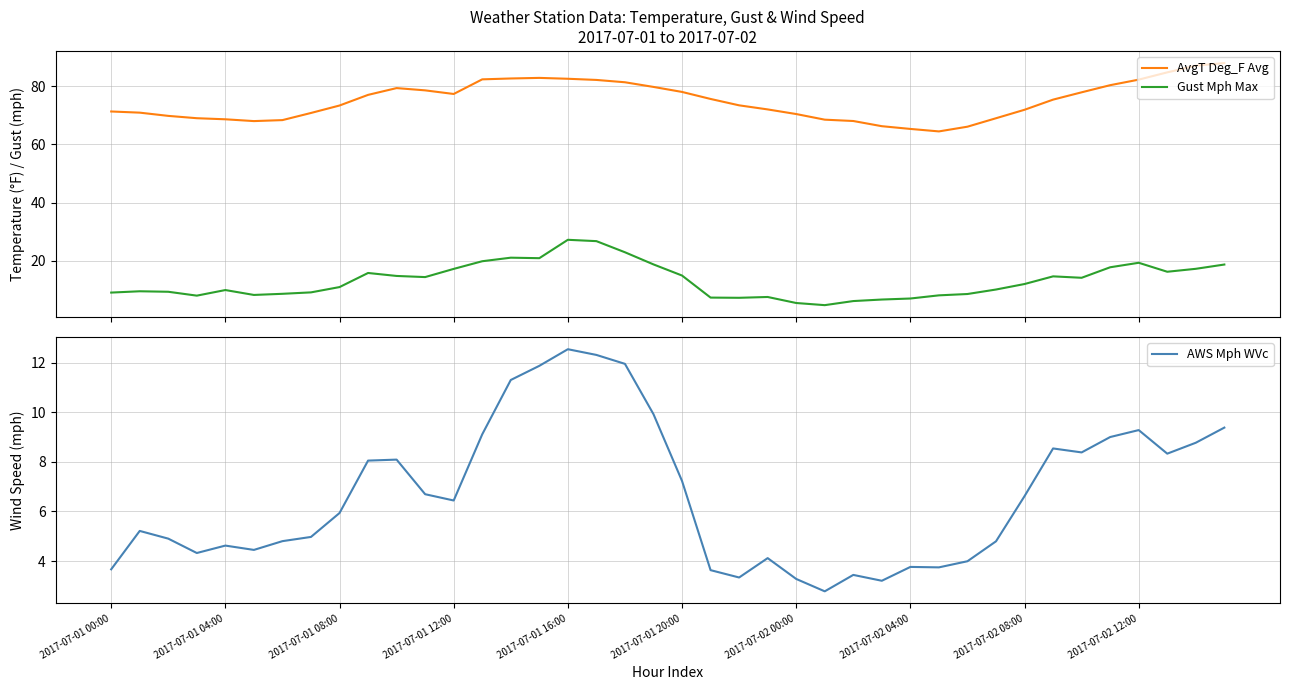

Which series has the largest total across all categories?

AvgT Deg_F Avg